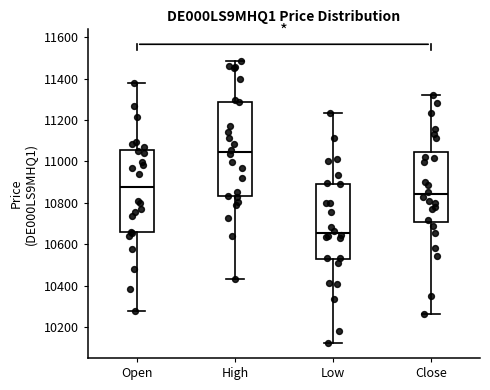

Which box is the tallest, from its lower edge to its upper edge?

High